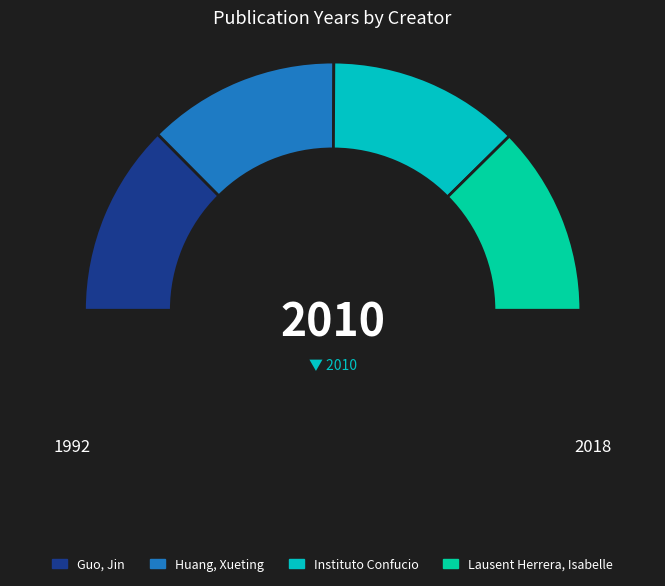

To the nearest percent, what portion does Guo, Jin represent?

25%